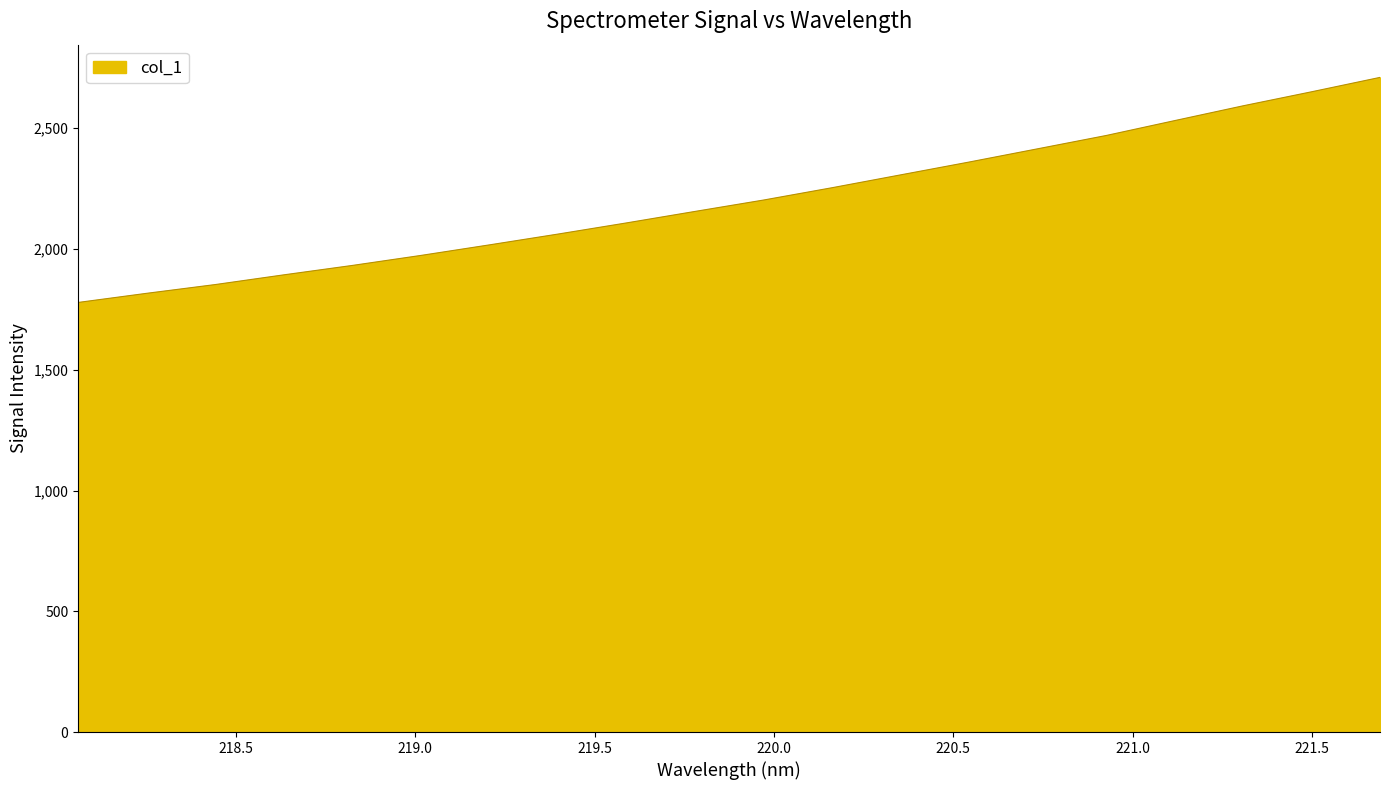

Reading left to right, what are all the values shown in this chart?

1778.7	1816.6	1852.8	1893.0	1932.0	1973.4	2017.1	2061.8	2108.1	2155.7	2202.8	2253.8	2307.0	2360.1	2414.9	2470.0	2531.6	2592.9	2651.0	2710.6